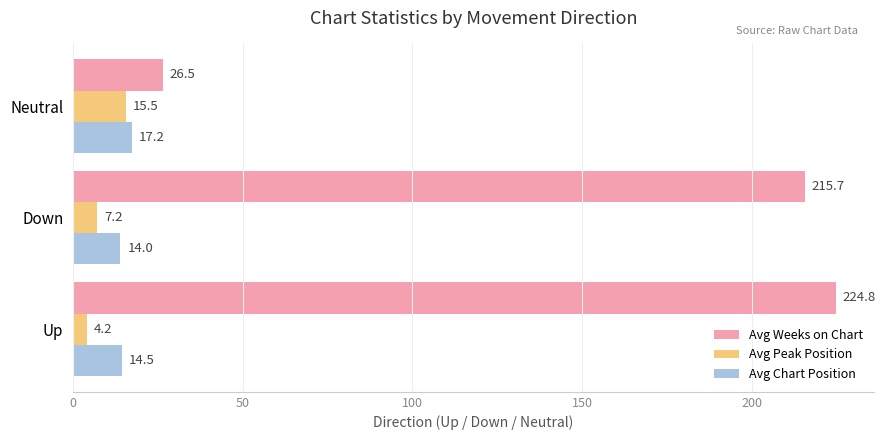

Between Up and Neutral, which series saw the biggest shift?

Avg Weeks on Chart